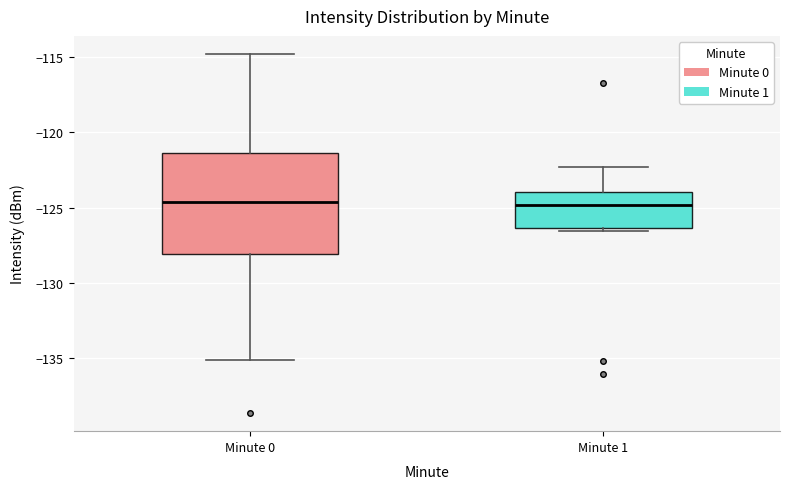

Which box is the tallest, from its lower edge to its upper edge?

Minute 0